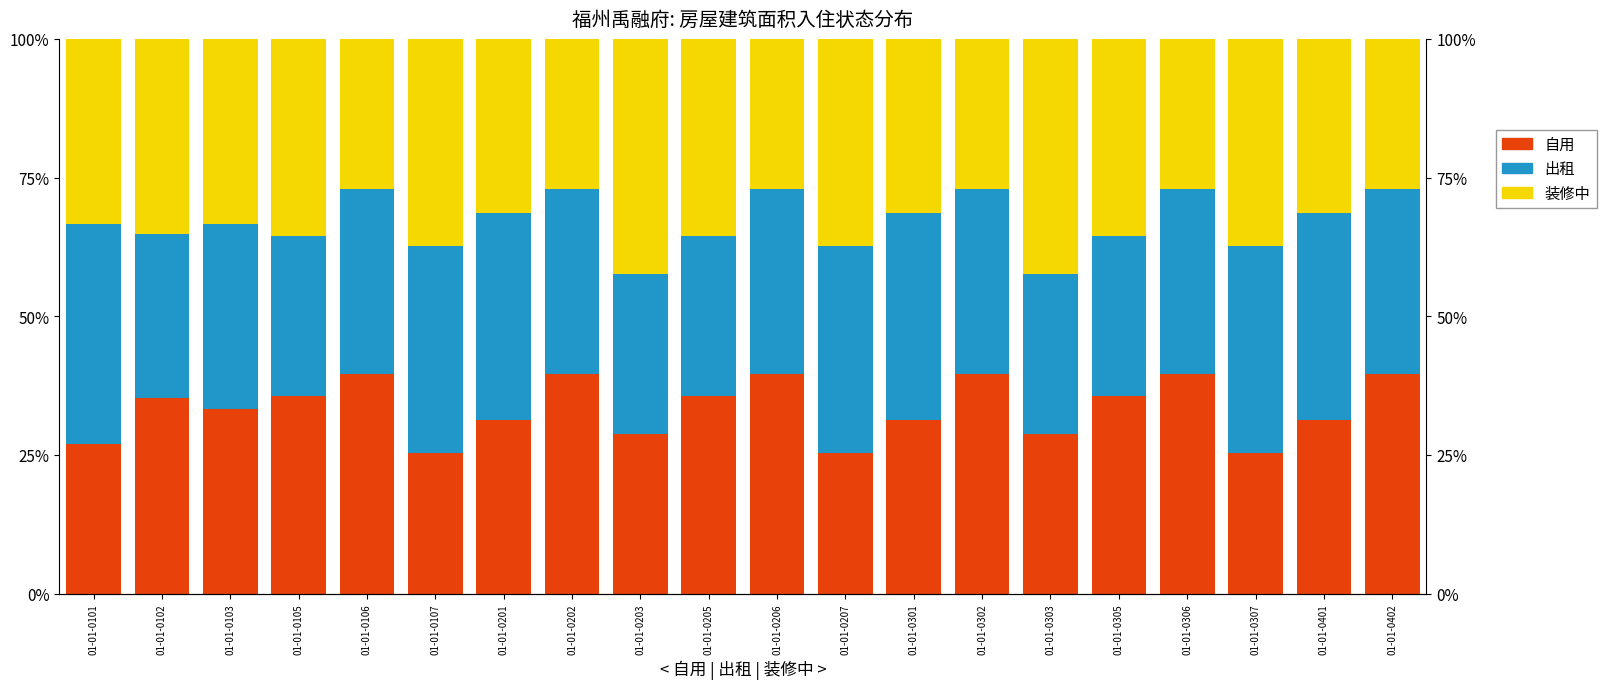

Reading left to right, extract all data points from this chart.

自用: 27.0	35.2	33.3	35.6	39.6	25.4	31.4	39.6	28.9	35.6	39.6	25.4	31.4	39.6	28.9	35.6	39.6	25.4	31.4	39.6
出租: 39.6	29.6	33.3	28.8	33.4	37.3	37.2	33.4	28.9	28.8	33.4	37.3	37.2	33.4	28.9	28.8	33.4	37.3	37.2	33.4
装修中: 33.4	35.2	33.3	35.6	27.0	37.3	31.4	27.0	42.3	35.6	27.0	37.3	31.4	27.0	42.3	35.6	27.0	37.3	31.4	27.0